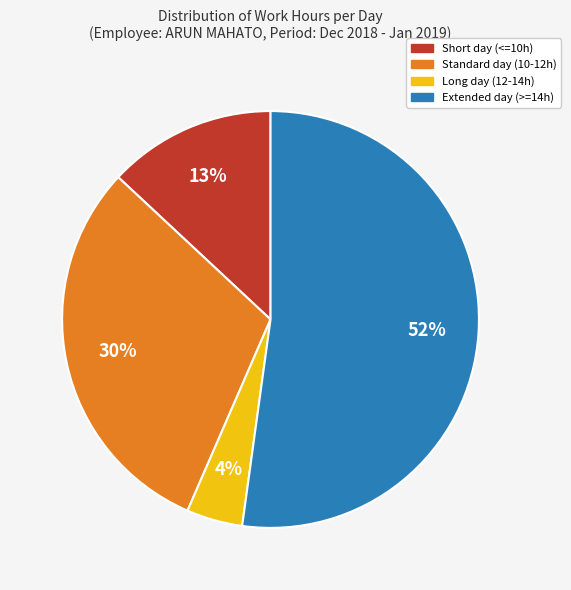

What percentage is the Short day (<=10h) slice, to the nearest percent?

13%